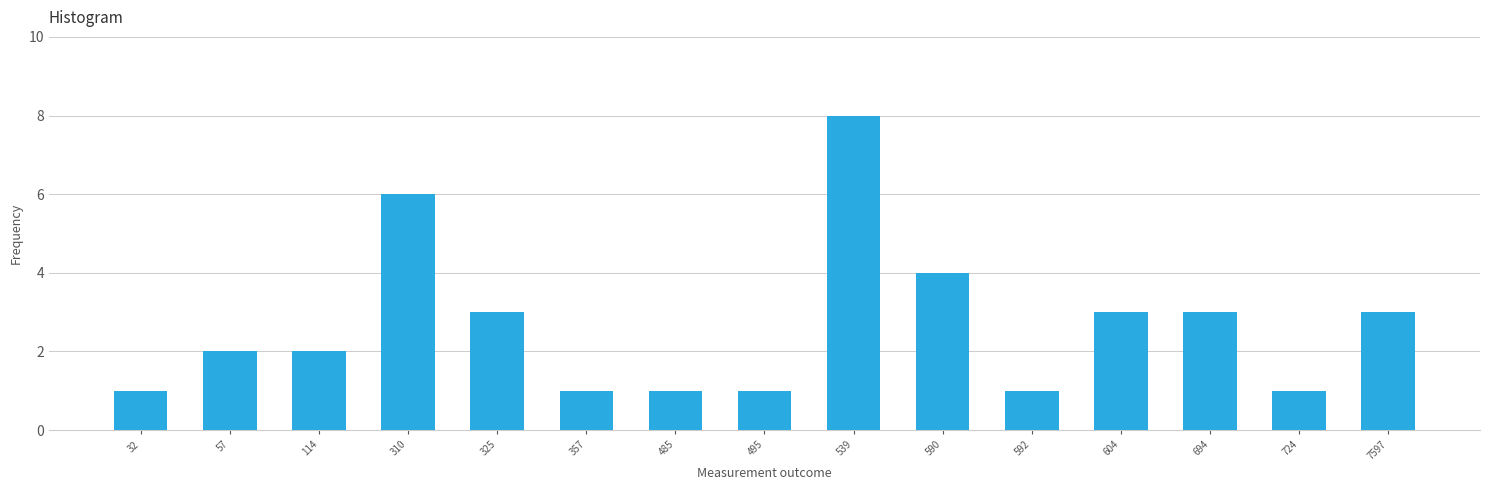

Reading left to right, list all the values displayed in this chart.

1	2	2	6	3	1	1	1	8	4	1	3	3	1	3